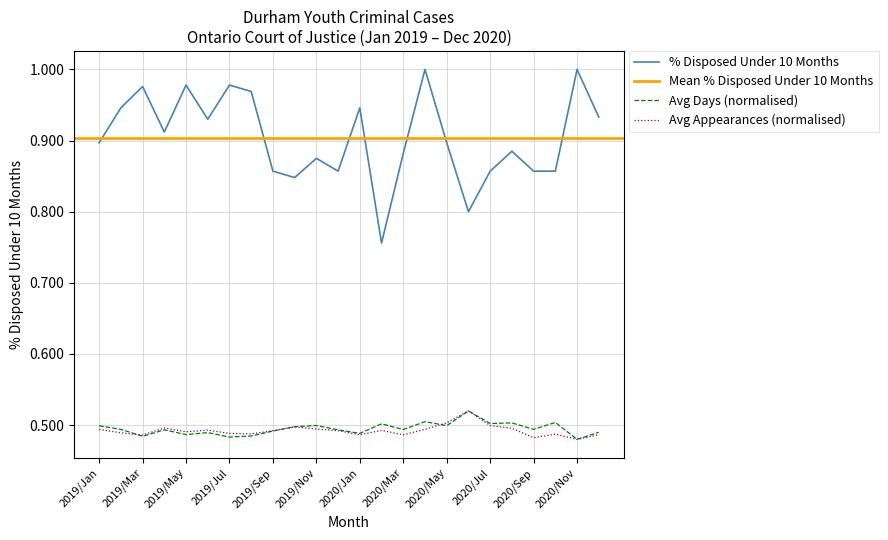

What is the label of the 1st point from the right?

2020/Dec